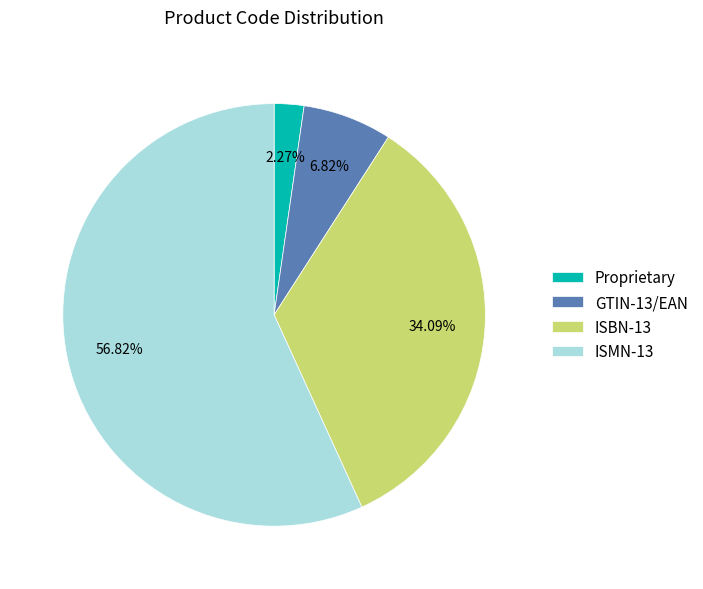

To the nearest percent, what portion does Proprietary represent?

2%